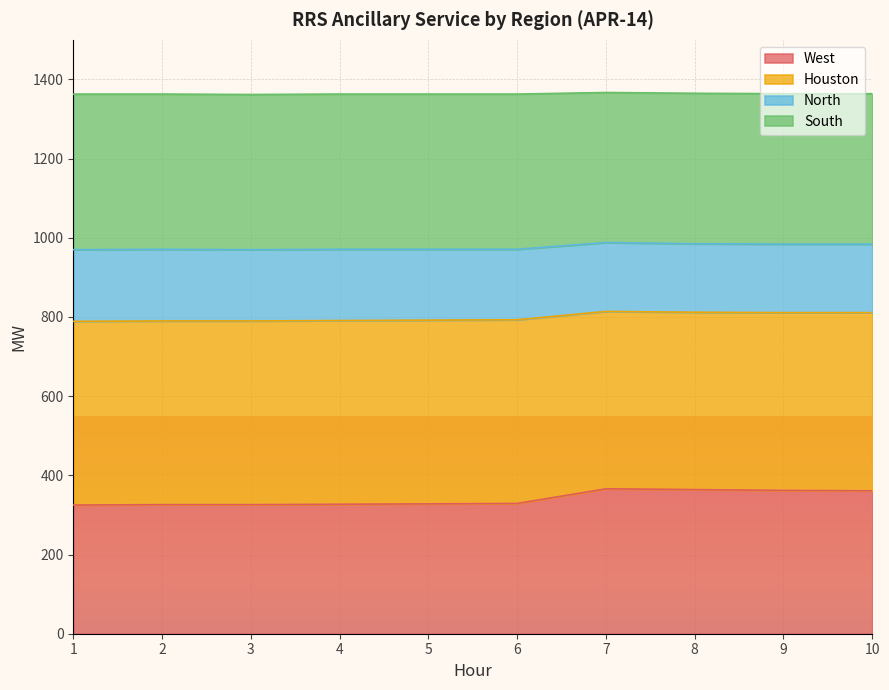

Where does the Houston series first go above 793?

7